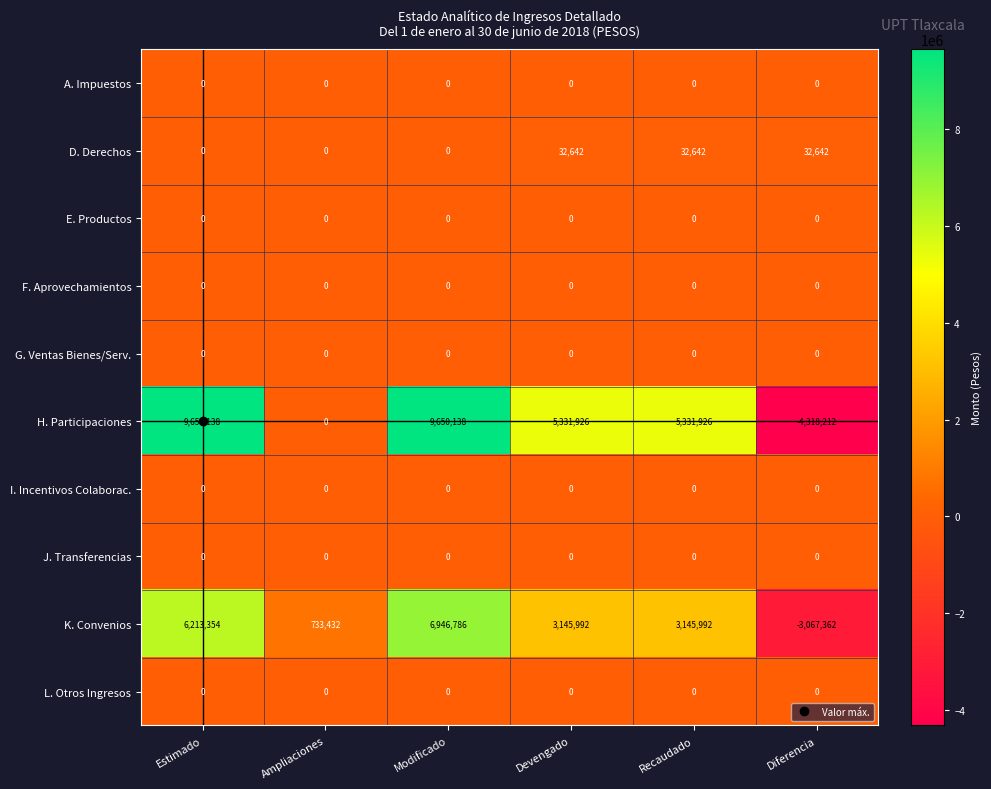

What is the difference between the highest and lowest values at Devengado?

5331926